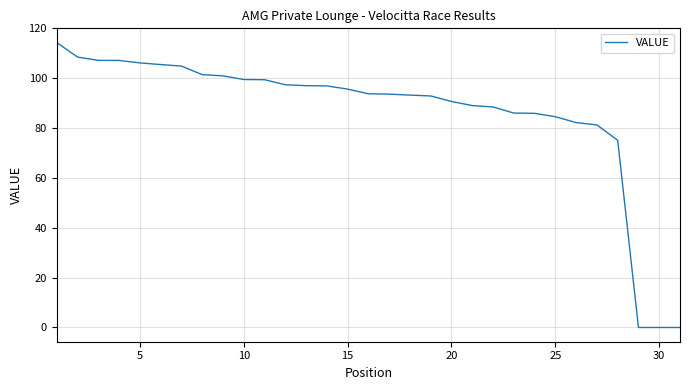

How many distinct data groups are displayed?

1